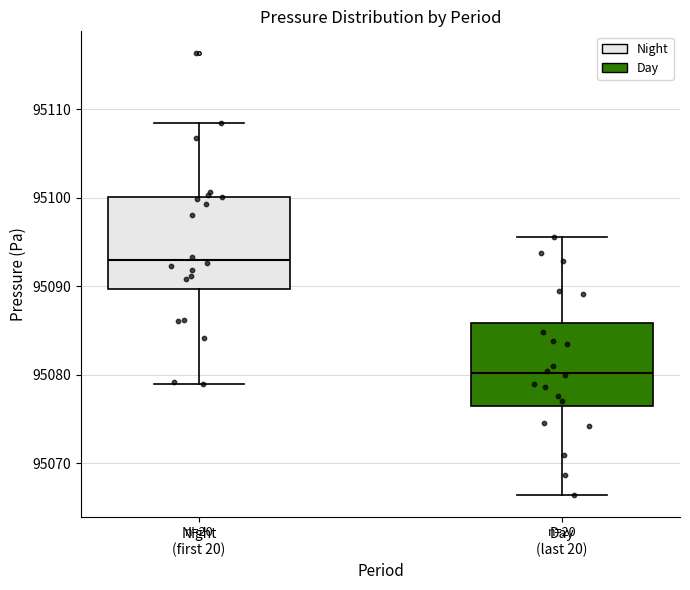

Reading left to right, transcribe this box plot: for each box, give where its median line is, the range the box spans, and where its two whiskers end, as read against the y-axis. The values are not printed on the chart, so give them approximately, as read against the axis.

Night (first 20): median 95093, box 95090 to 95100, whiskers 95079 to 95109
Day (last 20): median 95080, box 95076 to 95086, whiskers 95066 to 95096